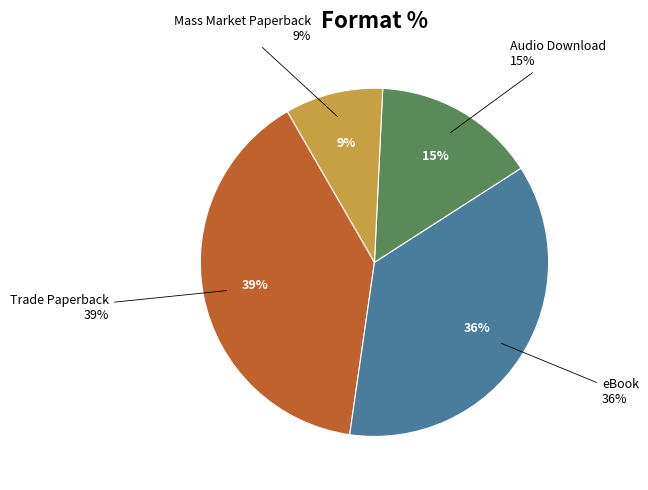

Combined, what portion of the pie is eBook and Audio Download?

51.5%